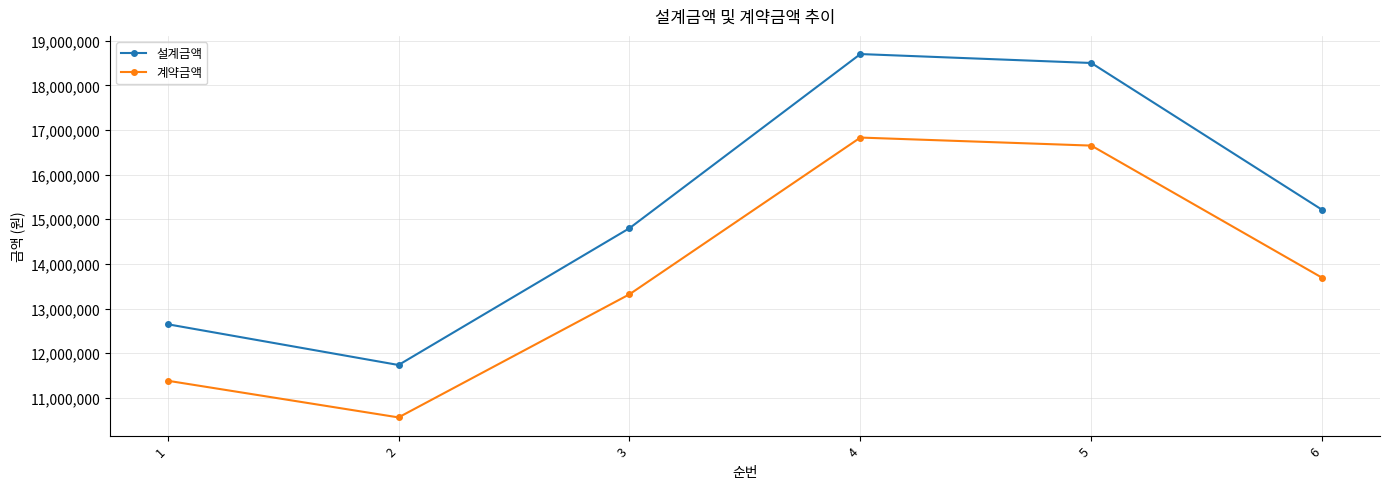

What is the difference between the maximum and second lowest values in the 계약금액 series?

5445000